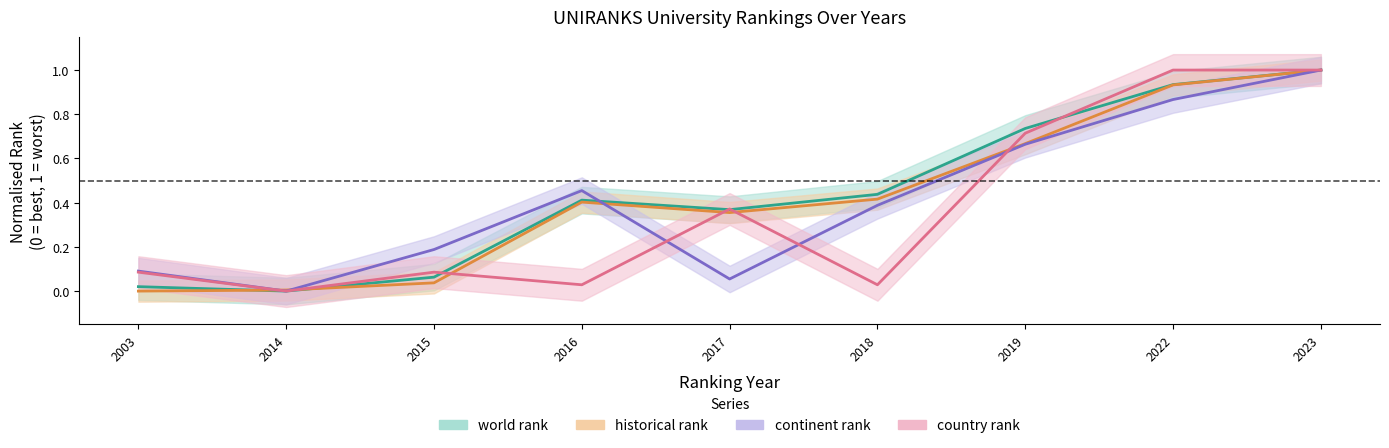

Reading left to right, extract all data points from this chart.

world rank: 2003=0.0	2014=0.0	2015=0.1	2016=0.4	2017=0.4	2018=0.4	2019=0.7	2022=0.9	2023=1.0
continent rank: 2003=0.1	2014=0.0	2015=0.2	2016=0.5	2017=0.1	2018=0.4	2019=0.7	2022=0.9	2023=1.0
historical rank: 2003=0.0	2014=0.0	2015=0.0	2016=0.4	2017=0.4	2018=0.4	2019=0.7	2022=0.9	2023=1.0
country rank: 2003=0.1	2014=0.0	2015=0.1	2016=0.0	2017=0.4	2018=0.0	2019=0.7	2022=1.0	2023=1.0